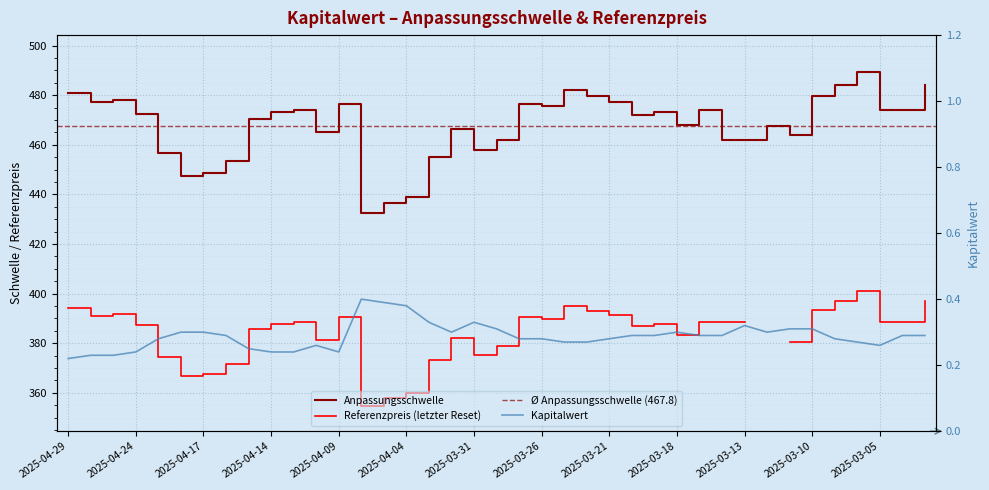

Which series has the largest total across all categories?

Anpassungsschwelle